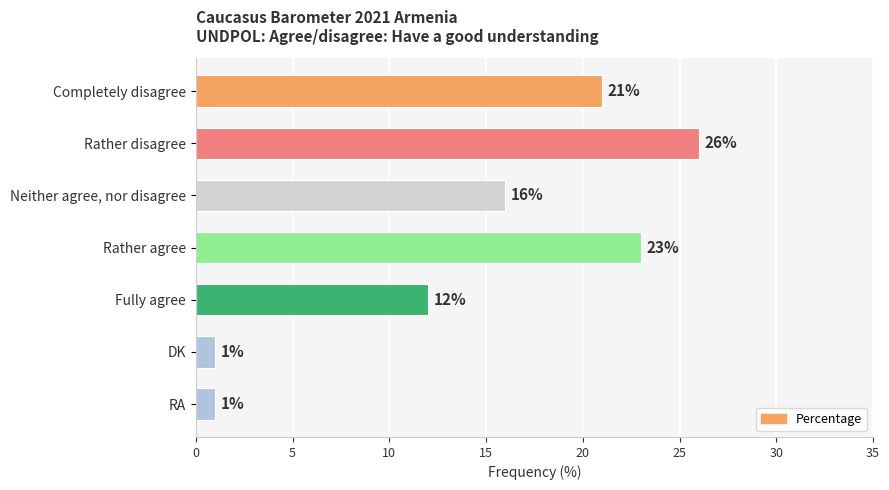

What is the sum of all values?

100